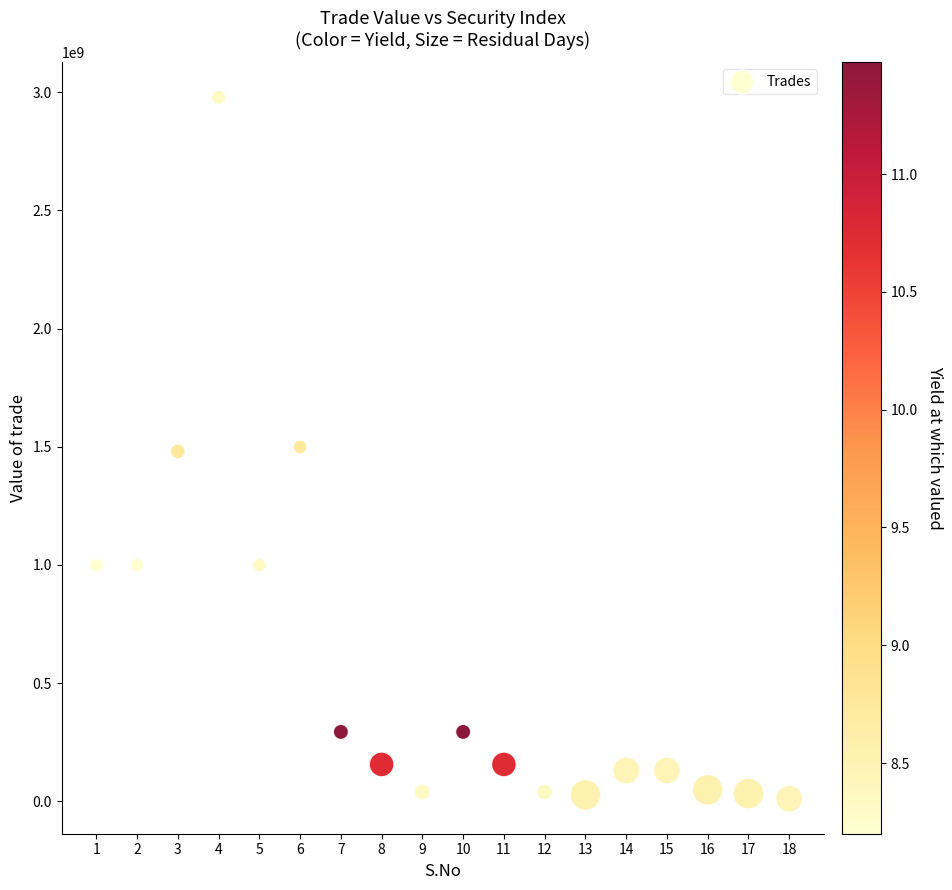

What is the range of X values (max minus min)?

17.0